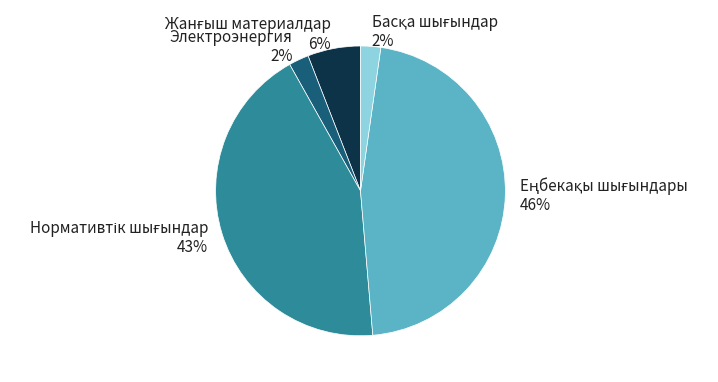

Does any single category account for the majority?

No